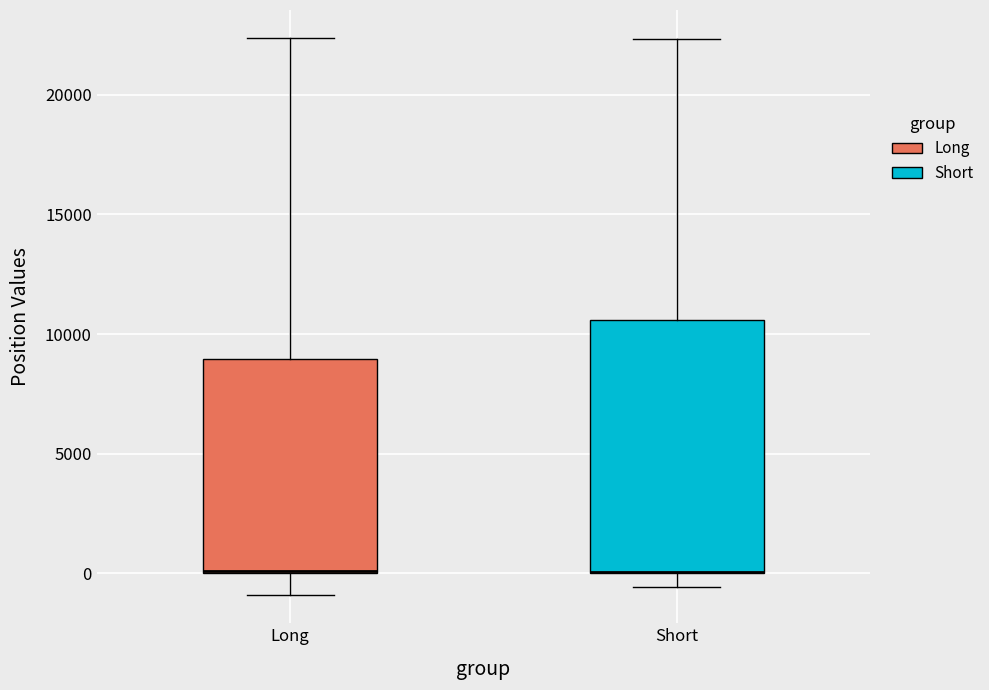

Comparing the boxes themselves (not the whiskers), which one is the tallest?

Short